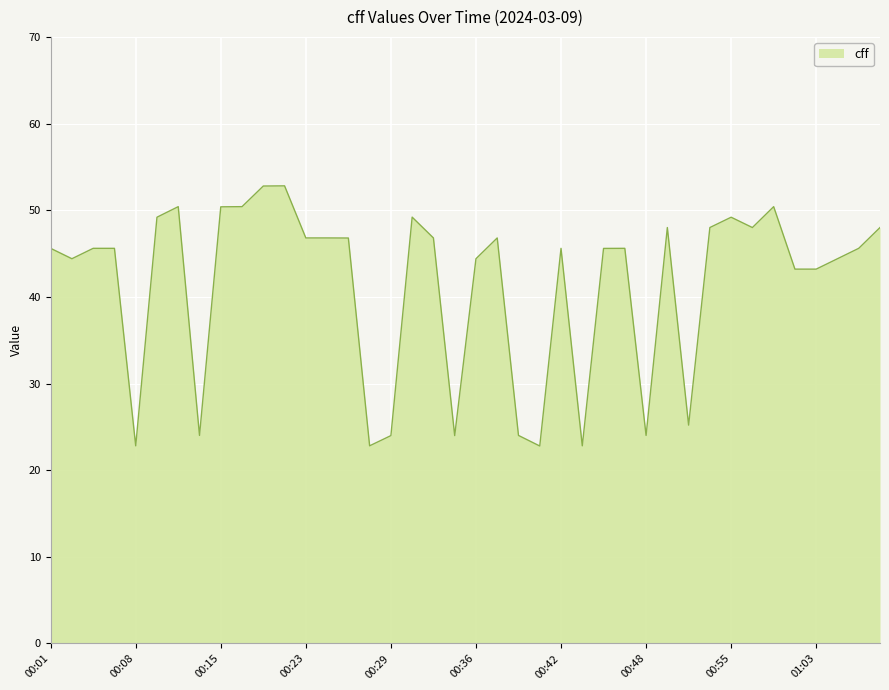

What is the maximum value shown in the chart?

52.8